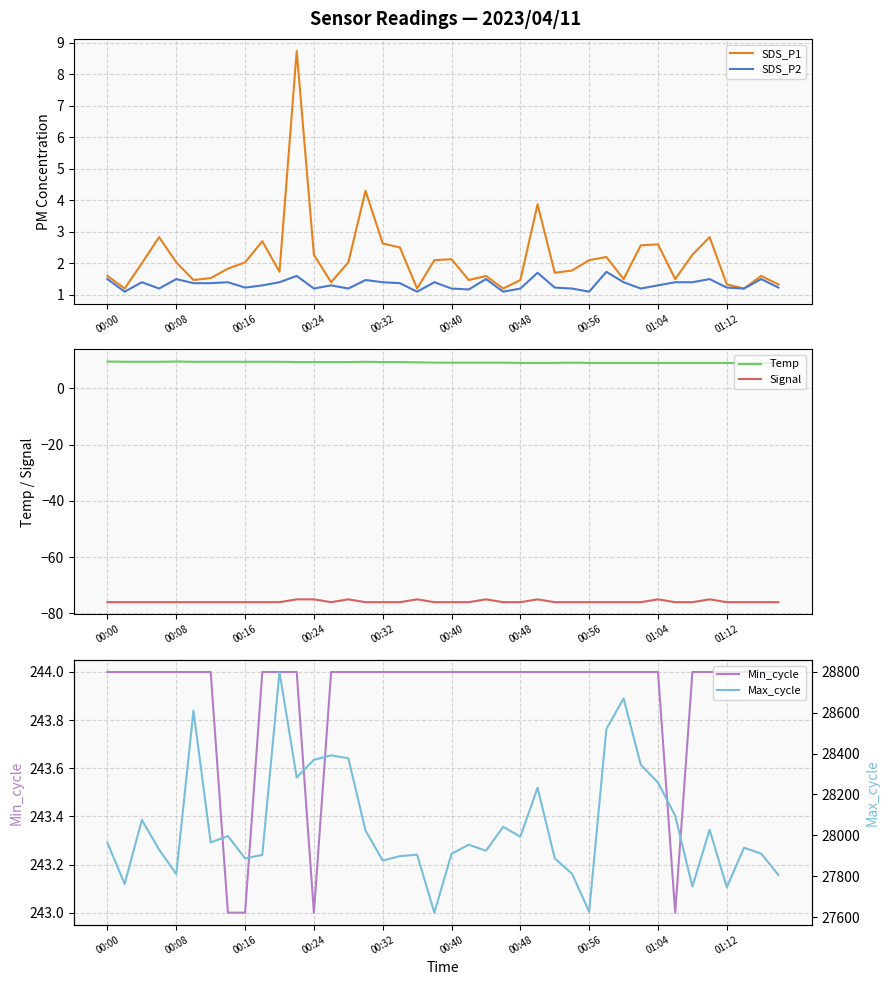

What are all the series names shown in the legend?

SDS_P1, SDS_P2, Temp, Signal, Min_cycle, Max_cycle